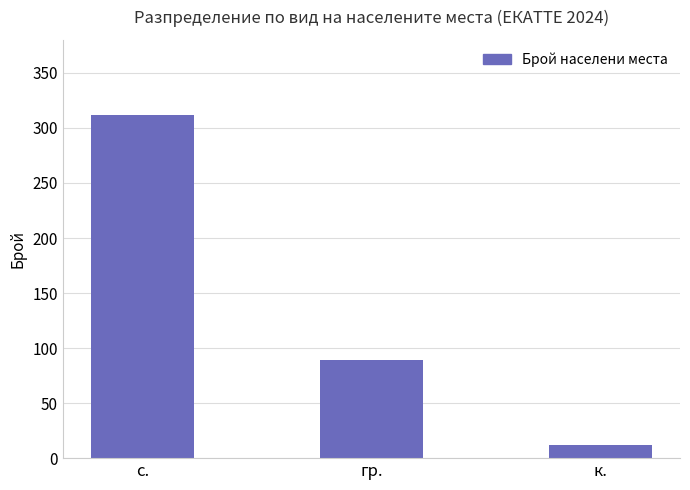

What is the change in value from с. to гр.?

-223